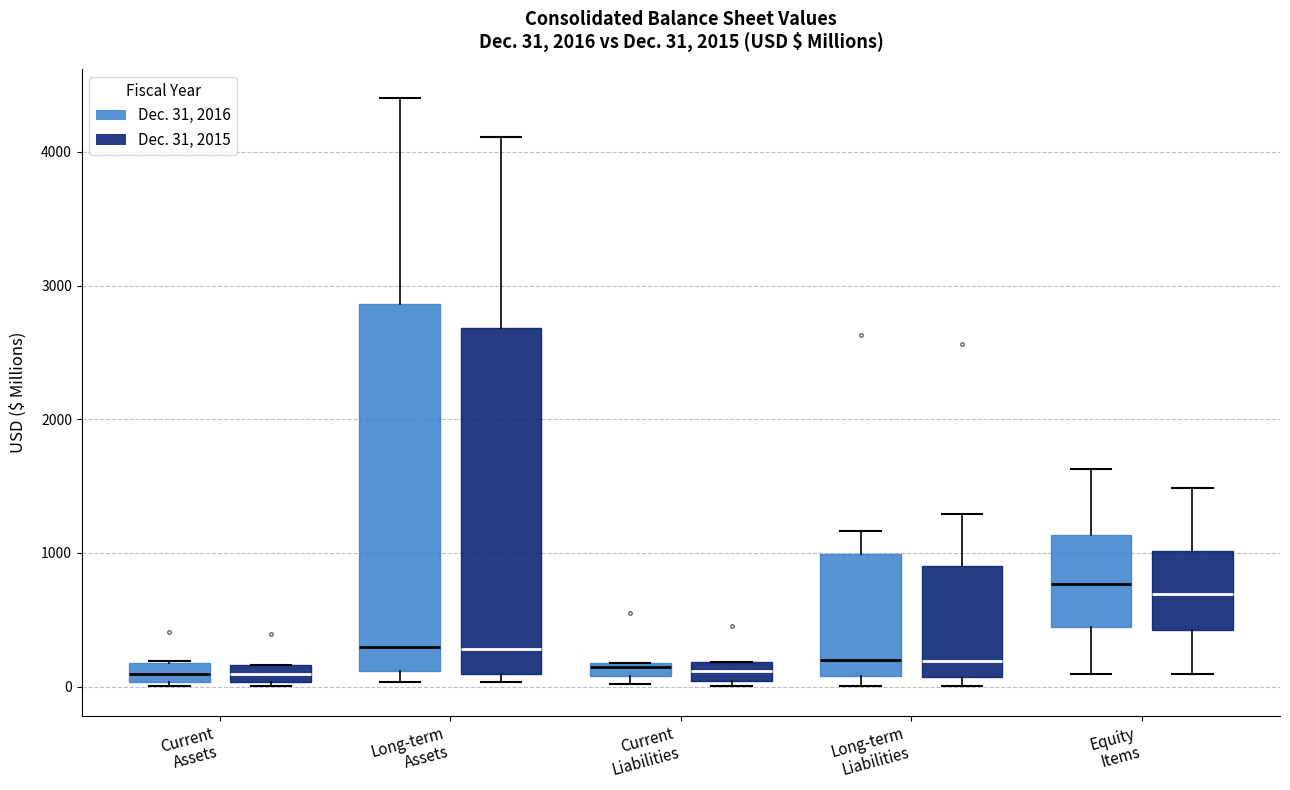

Comparing the boxes themselves (not the whiskers), which one is the tallest?

Long-term Assets (Dec. 31, 2016)